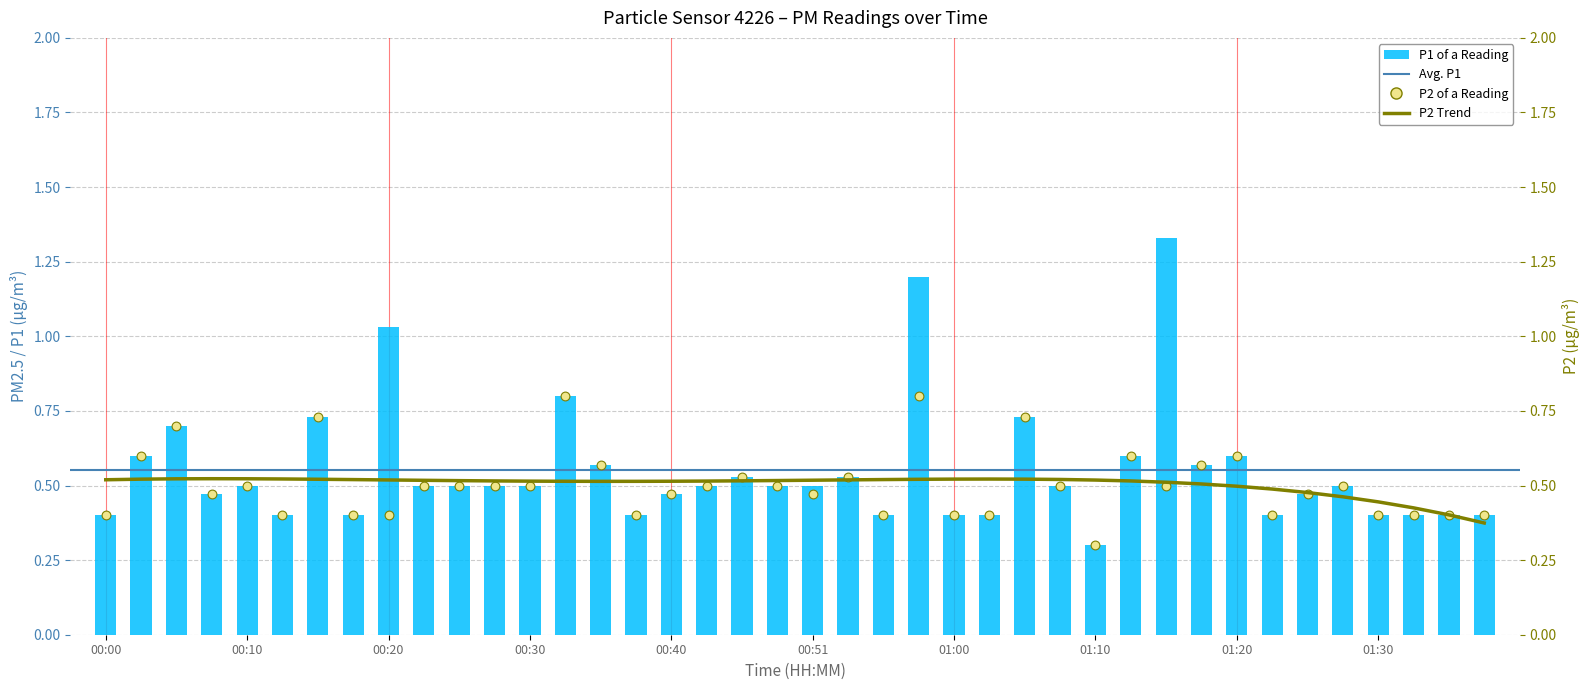

Which series has the largest Y range (max minus min)?

P1